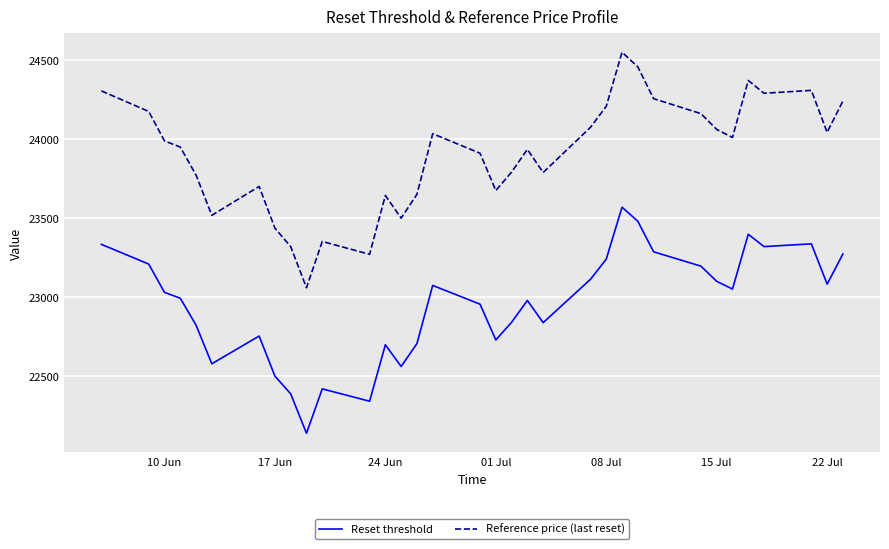

What is the greatest value displayed?

24549.6